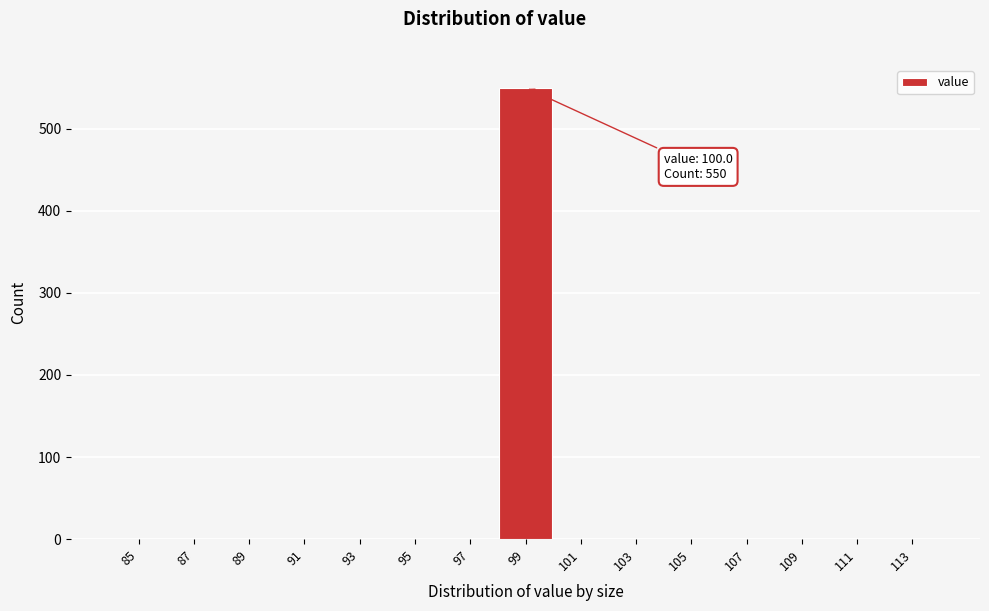

Reading left to right, transcribe all the data shown in this chart.

85=0	87=0	89=0	91=0	93=0	95=0	97=0	99=550	101=0	103=0	105=0	107=0	109=0	111=0	113=0